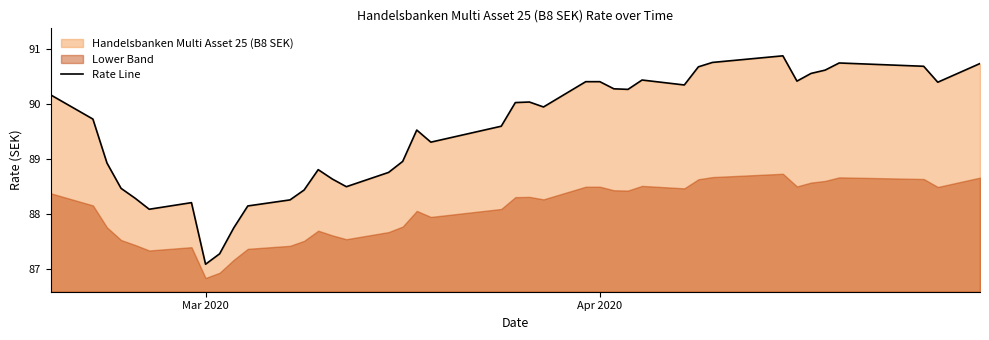

Reading left to right, extract all data points from this chart.

90.2	89.7	88.9	88.5	88.3	88.1	88.2	87.1	87.3	87.7	88.1	88.2	88.4	88.8	88.6	88.5	88.8	89.0	89.5	89.3	89.6	90.0	90.0	89.9	90.4	90.4	90.3	90.3	90.4	90.3	90.7	90.8	90.9	90.4	90.5	90.6	90.7	90.7	90.4	90.7